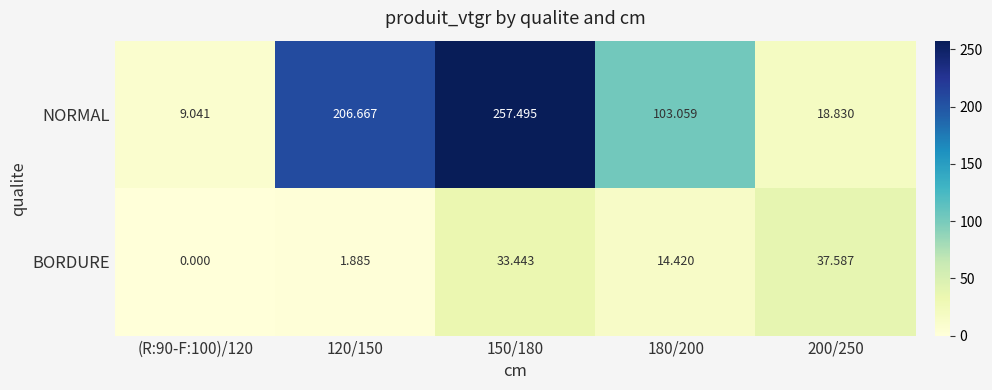

What is the spread (max minus min) of values at 180/200?

88.6